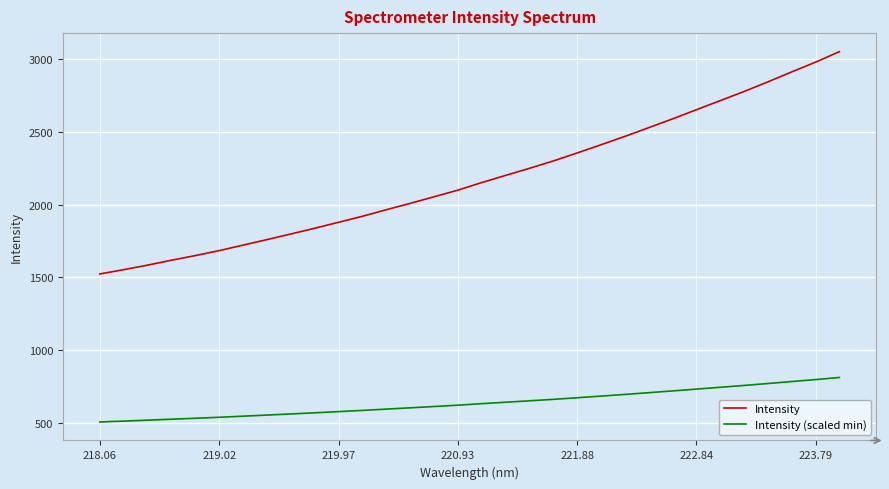

Which series has the widest spread of values?

Intensity